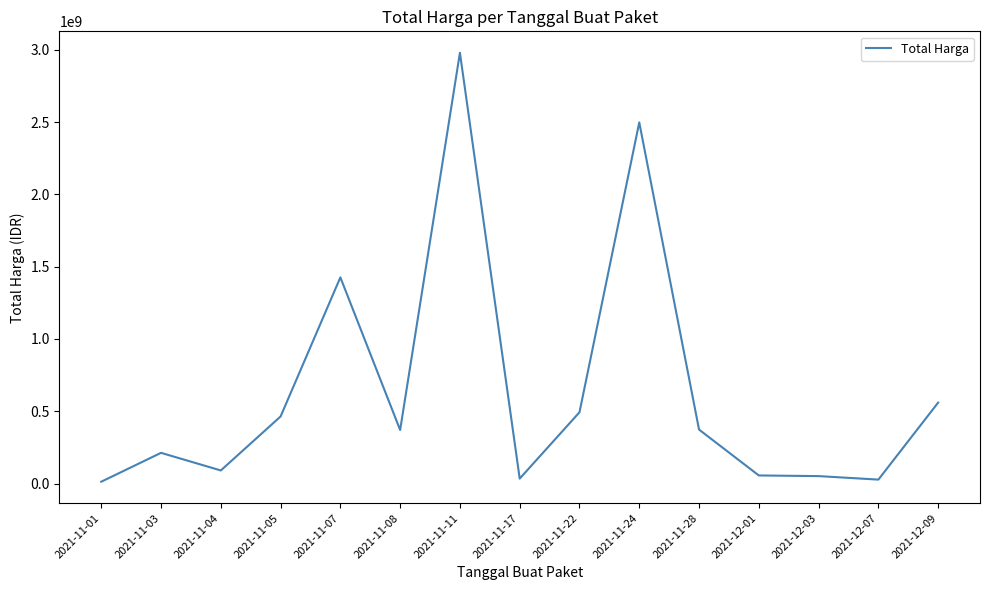

Is it true that the value at 2021-11-28 is 196780487?

False